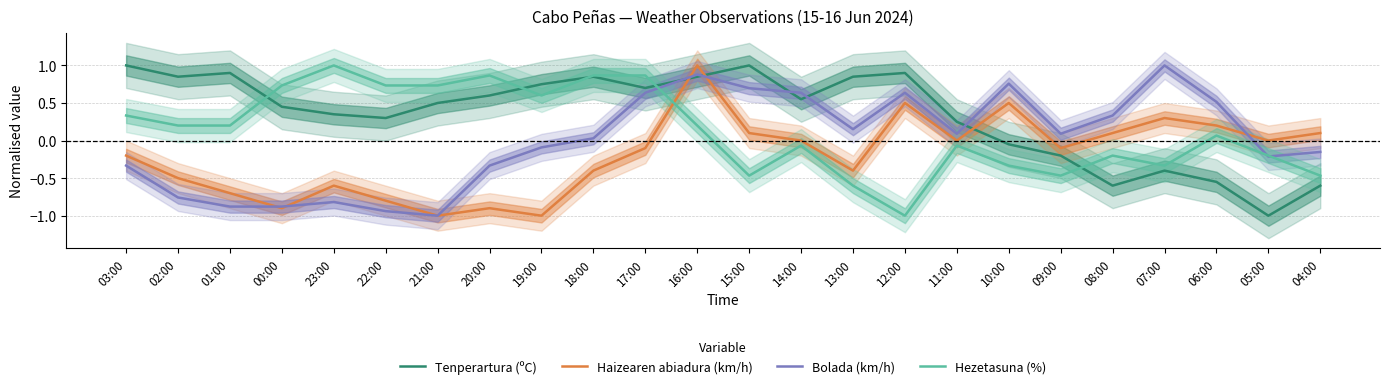

True or false: Tenperartura (ºC) has a value of 0.6 at 03:00.

False